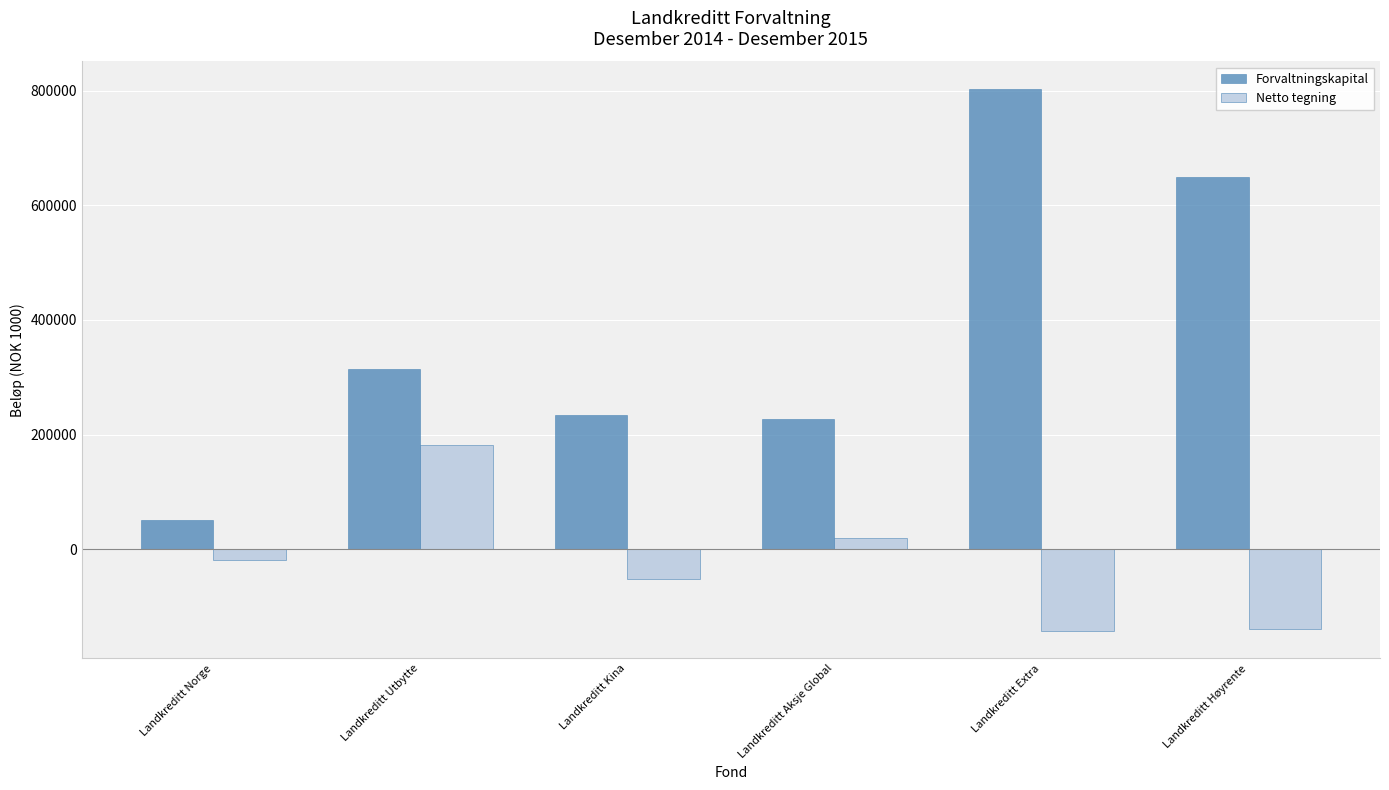

Which series has the widest spread of values?

Forvaltningskapital